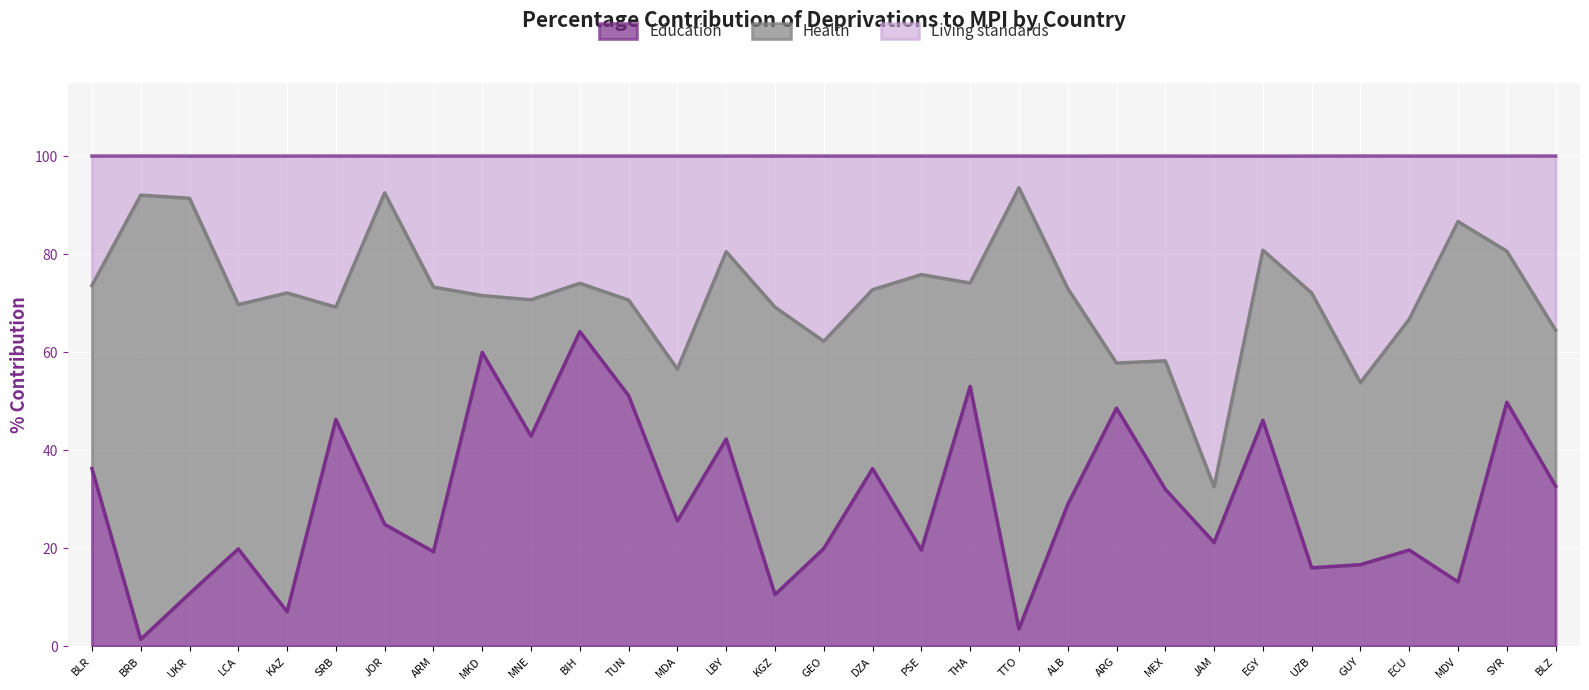

The value of Education at THA is 87.3. True or false?

False